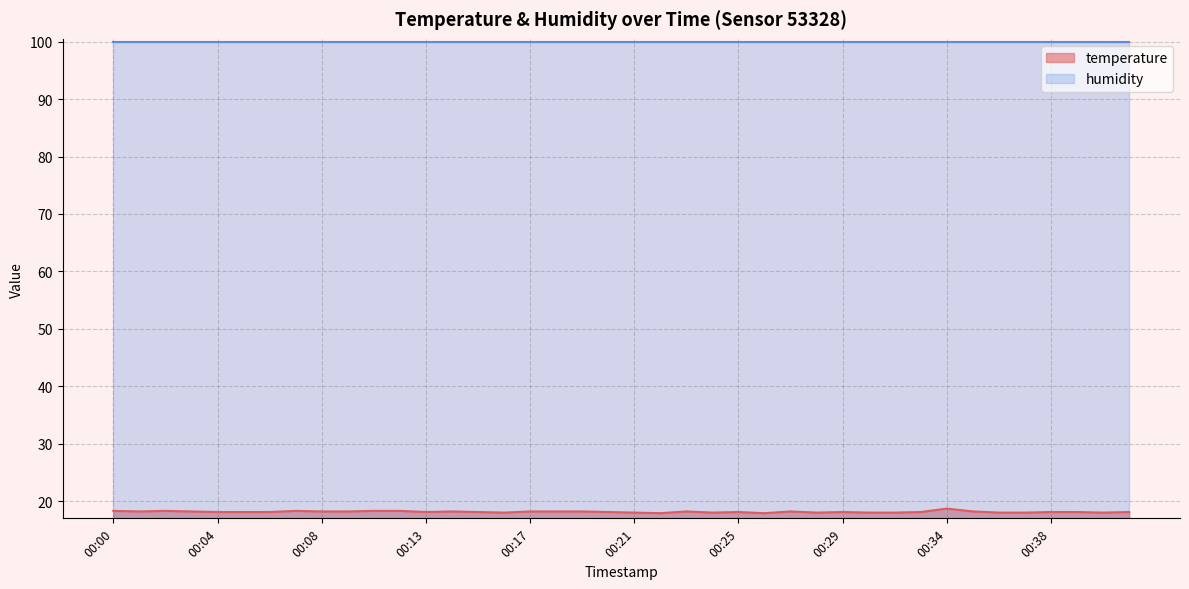

Reading left to right, what are all the values shown in this chart?

18.3	18.2	18.3	18.2	18.1	18.1	18.1	18.3	18.2	18.2	18.3	18.3	18.1	18.2	18.1	18.0	18.2	18.2	18.2	18.1	18.0	17.9	18.2	18.0	18.1	17.9	18.2	18.0	18.1	18.0	18.0	18.1	18.7	18.2	18.0	18.0	18.1	18.1	18.0	18.1